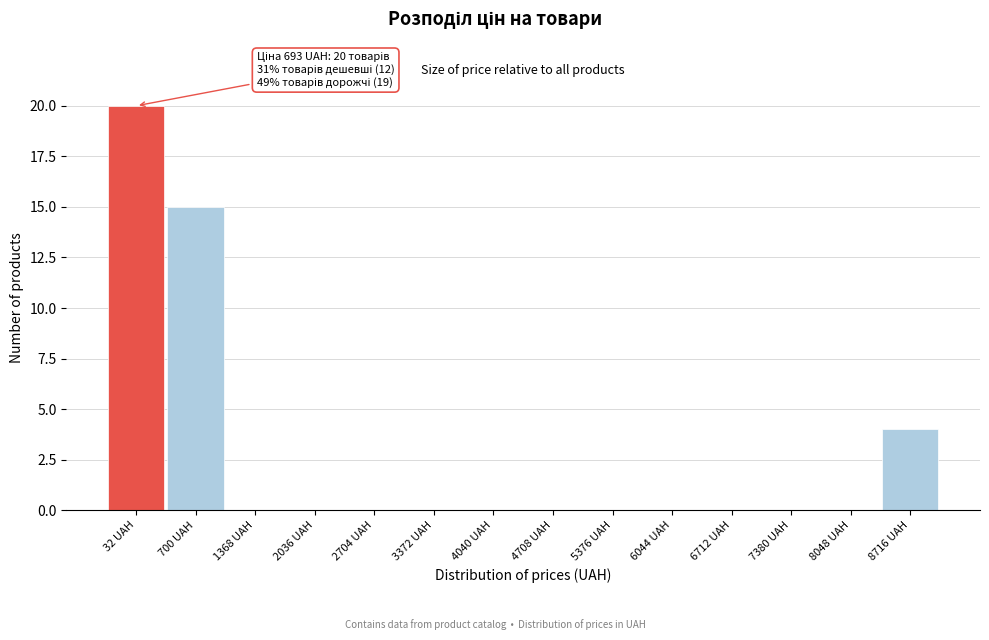

Reading right to left, extract all data points from this chart.

8716 UAH=4	8048 UAH=0	7380 UAH=0	6712 UAH=0	6044 UAH=0	5376 UAH=0	4708 UAH=0	4040 UAH=0	3372 UAH=0	2704 UAH=0	2036 UAH=0	1368 UAH=0	700 UAH=15	32 UAH=20